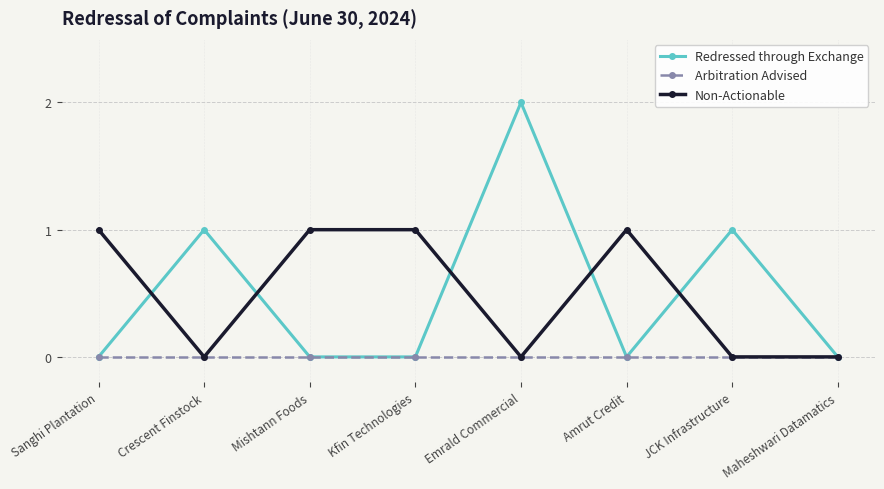

The Redressed through Exchange series shows 2 at JCK Infrastructure. True or false?

False